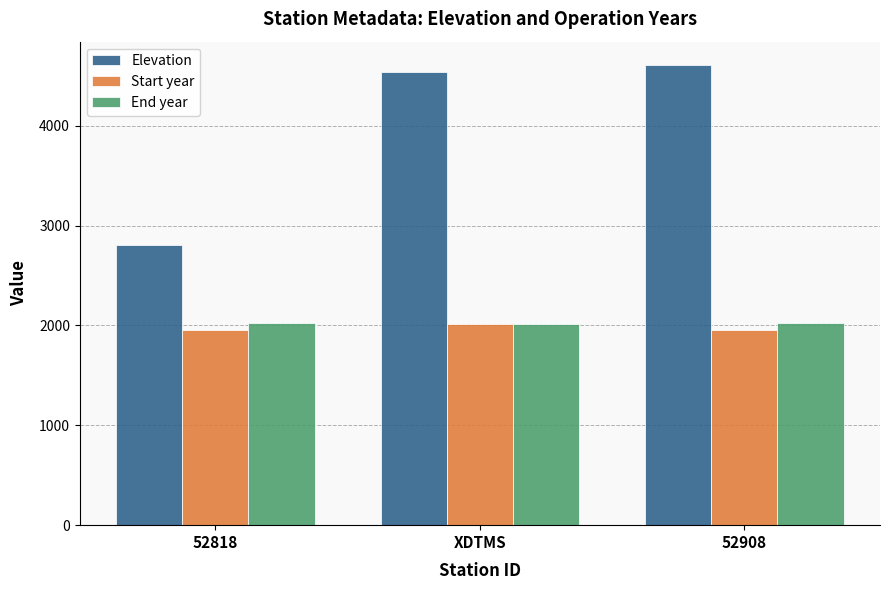

What is the total value across all series at 52908?

8588